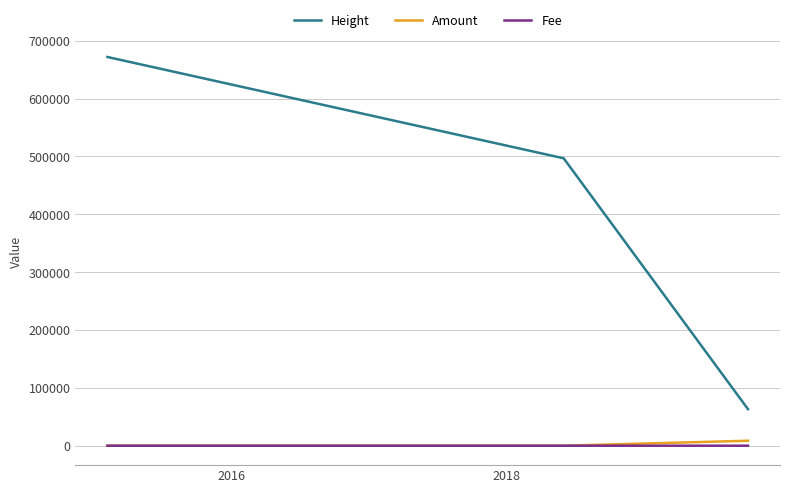

What is the difference between the second highest and minimum values in the Fee series?

1.0